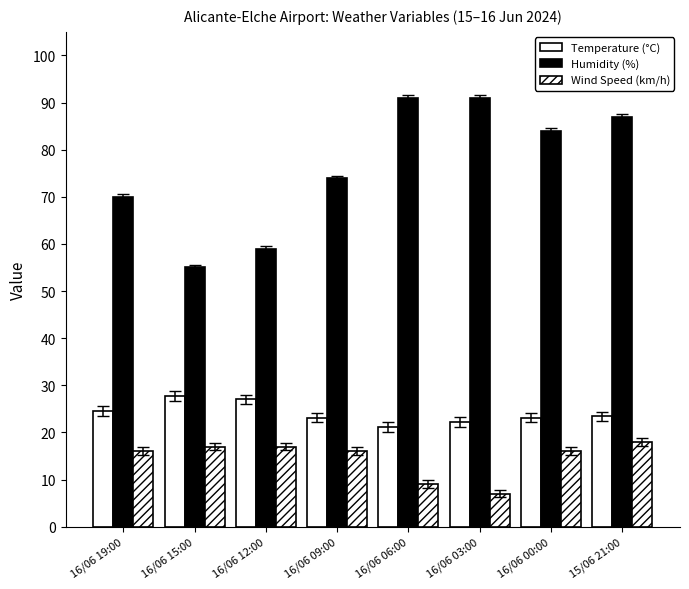

At which category is the sum across all series the highest?

15/06 21:00